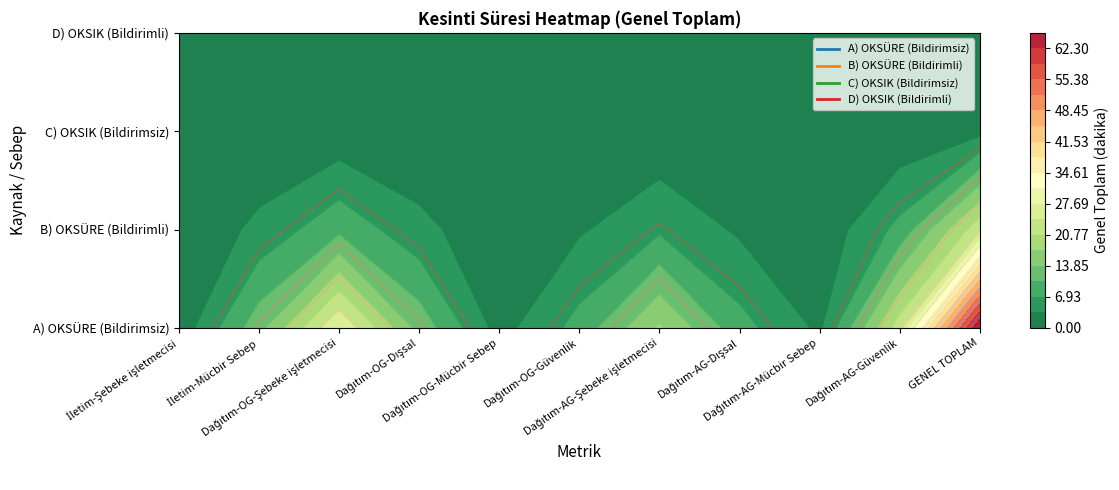

List the labels in order of C) OKSIK (Bildirimsiz) value, largest first.

GENEL TOPLAM, Dağıtım-OG-Şebeke işletmecisi, Dağıtım-AG-Şebeke işletmecisi, Dağıtım-AG-Dışsal, İletim-Şebeke işletmecisi, İletim-Mücbir Sebep, Dağıtım-OG-Dışsal, Dağıtım-OG-Mücbir Sebep, Dağıtım-OG-Güvenlik, Dağıtım-AG-Mücbir Sebep, Dağıtım-AG-Güvenlik